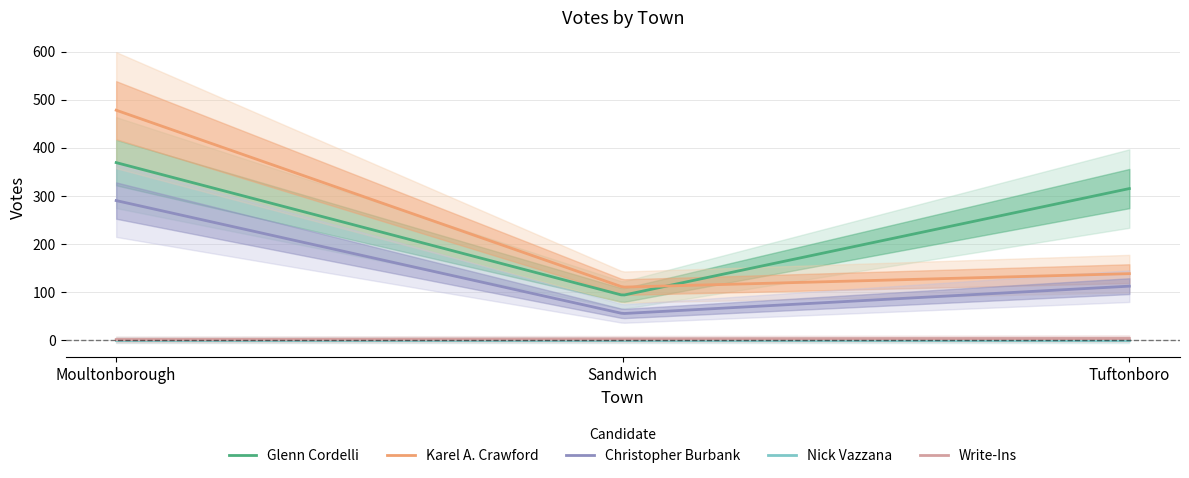

At which label is Write-Ins closest to 2?

Sandwich